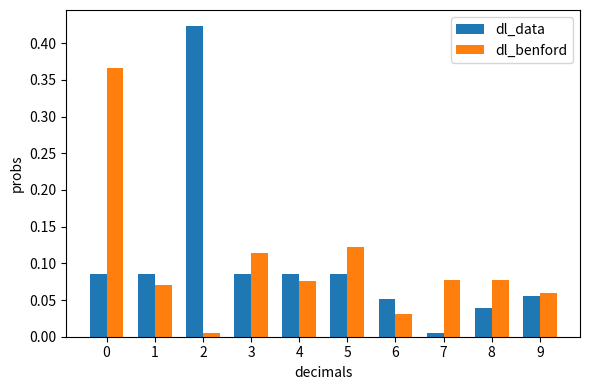

How many bars are there in each group?

2